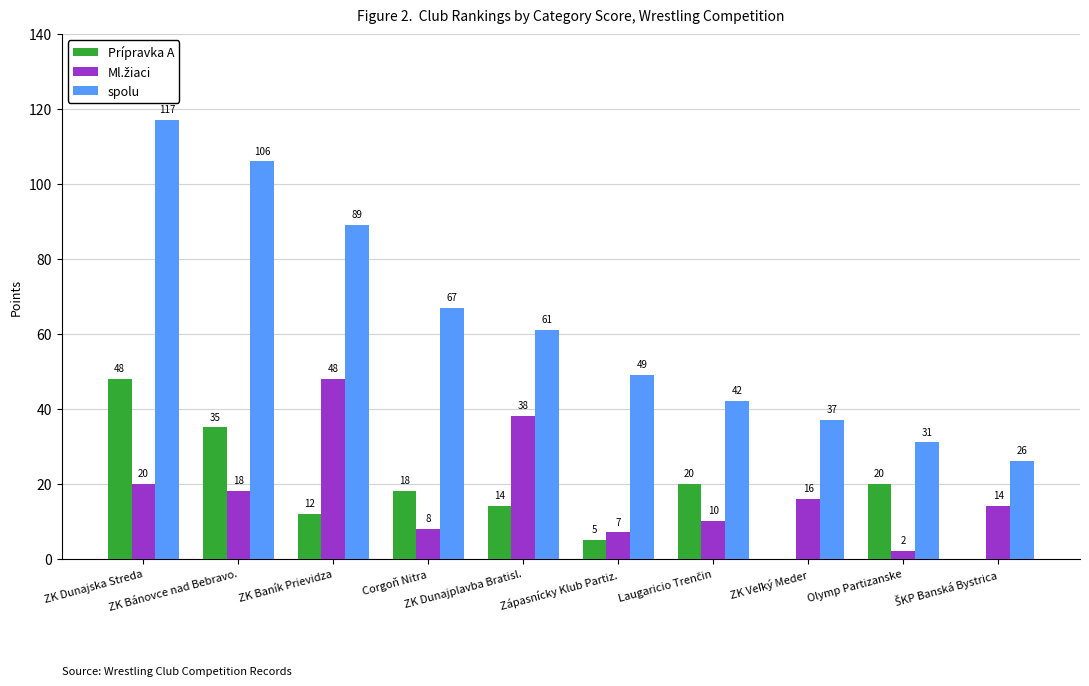

Is the value of Prípravka A at ZK Baník Prievidza greater than the value of spolu at Zápasnícky Klub Partiz.?

No